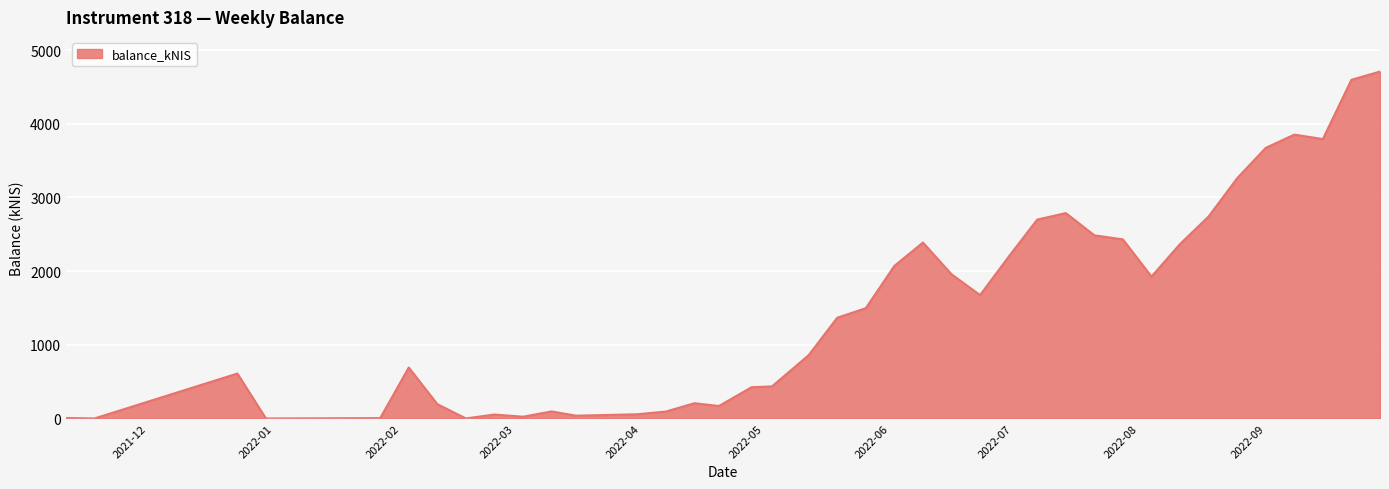

What is the maximum value shown in the chart?

4708.3